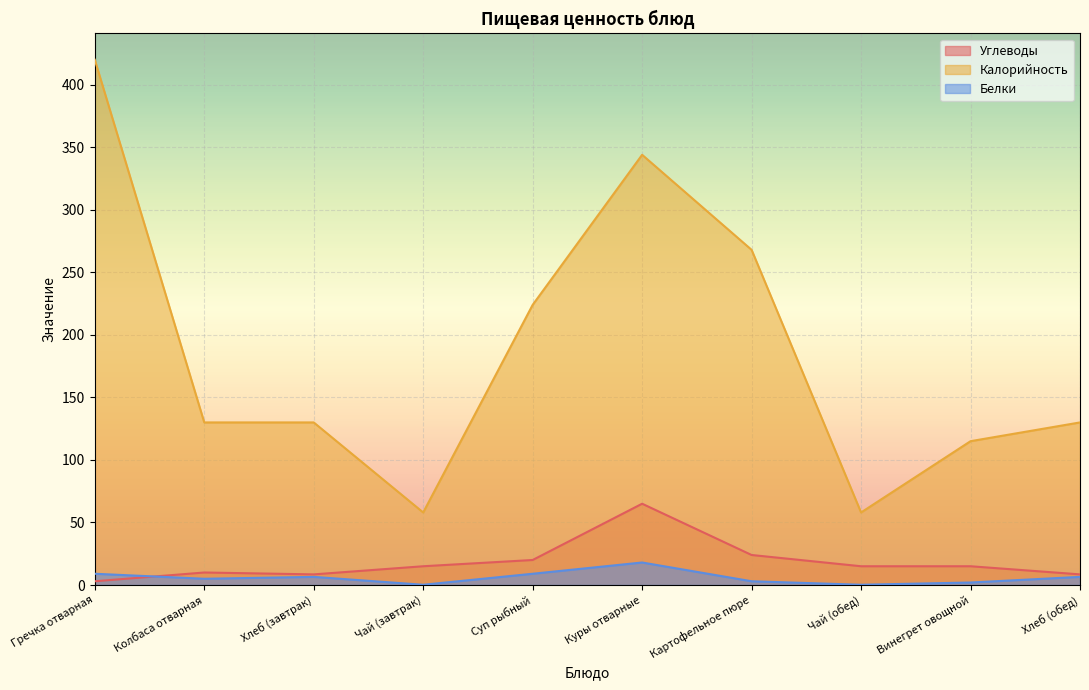

Reading left to right, what are all the values shown in this chart?

Углеводы: 3.0	10.0	8.5	15.0	20.0	65.0	24.0	15.0	15.0	8.5
Калорийность: 420.0	130.0	130.0	58.0	224.0	344.0	268.0	58.0	115.0	130.0
Белки: 9.0	5.0	6.5	0.2	9.0	18.0	3.0	0.2	2.0	6.5